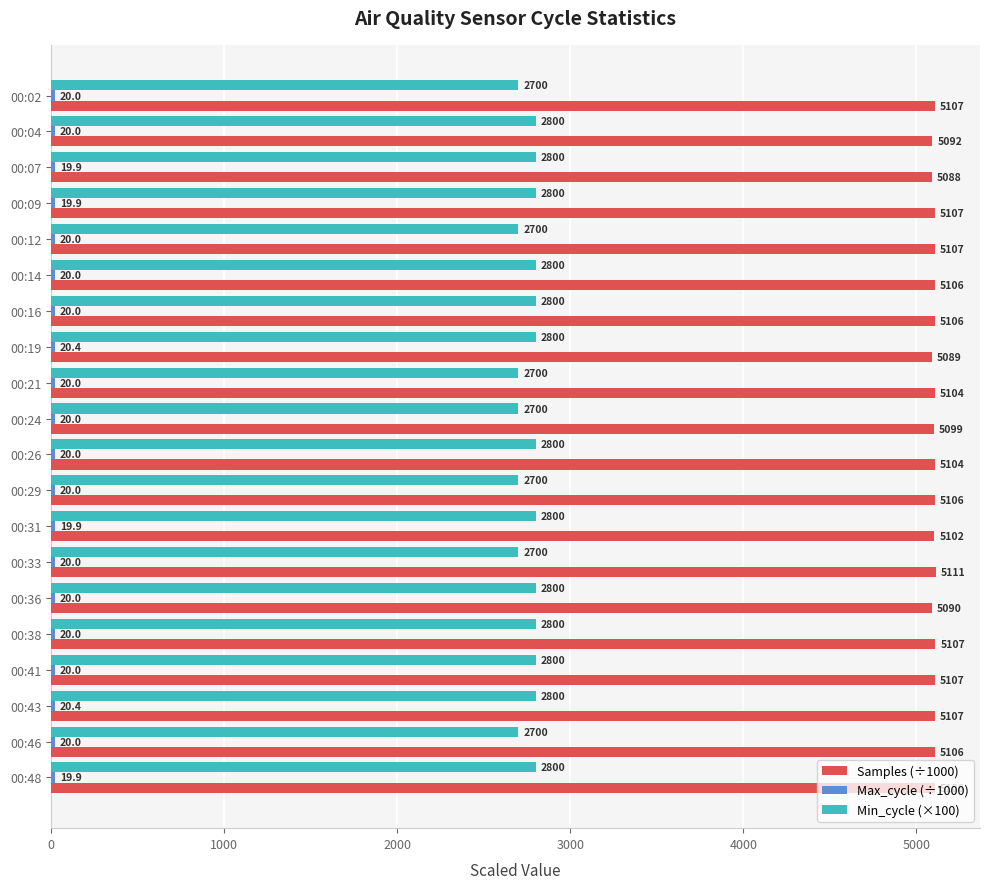

Which label corresponds to the largest value in the chart?

00:33